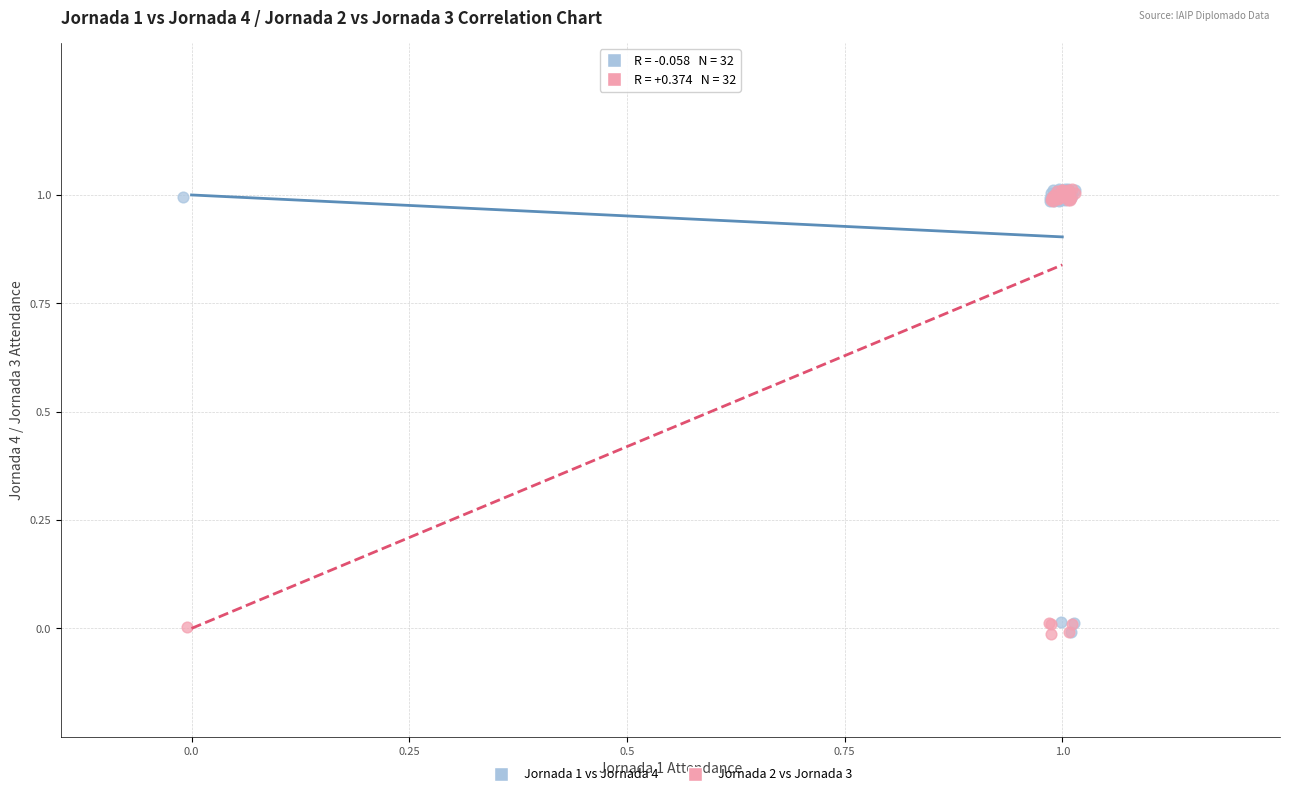

What are all the series names shown in the legend?

Jornada 1 vs Jornada 4, Jornada 2 vs Jornada 3